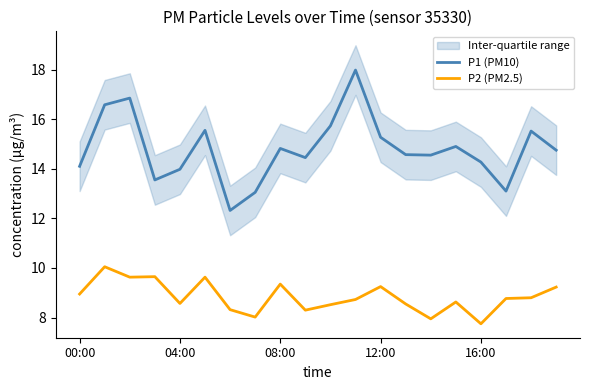

How many data points in P1 (PM10) are less than 14?

5